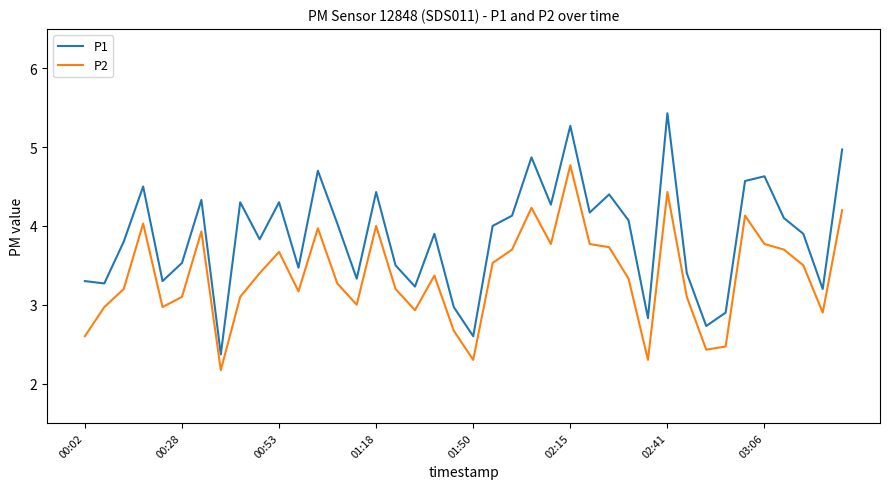

What is the difference between the maximum and minimum values in the P1 series?

3.1